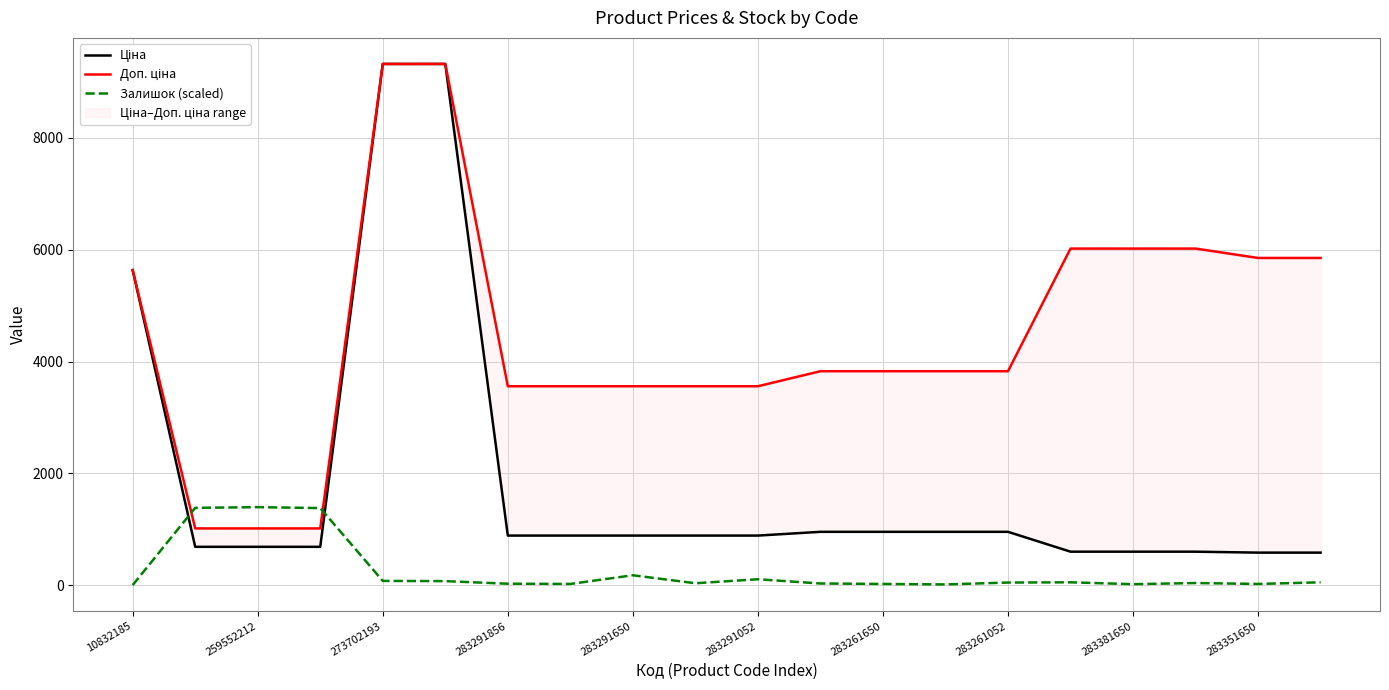

Which has a higher value, 18 or 283291856?

283291856